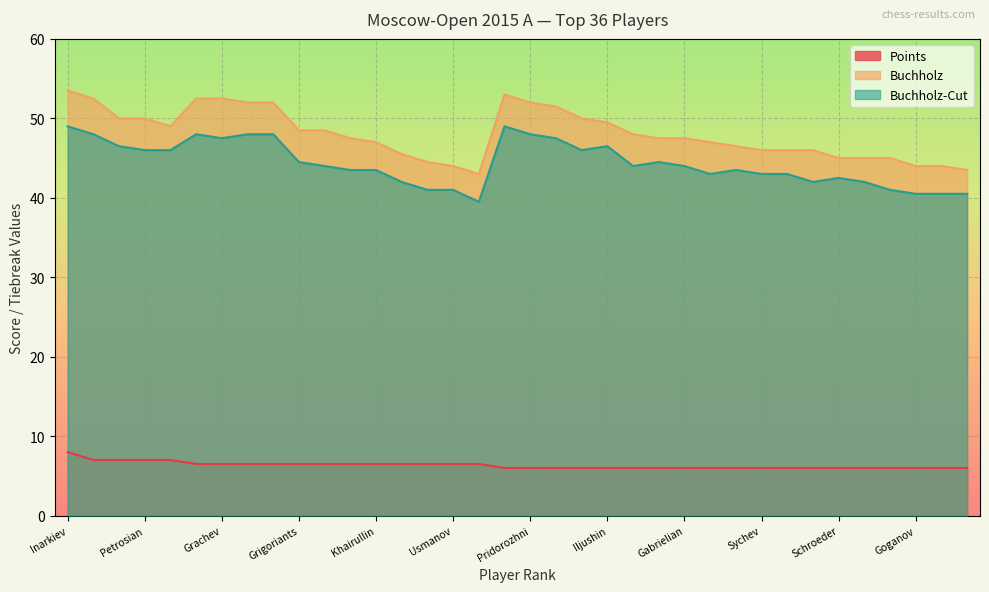

At which category is the sum across all series the highest?

Inarkiev